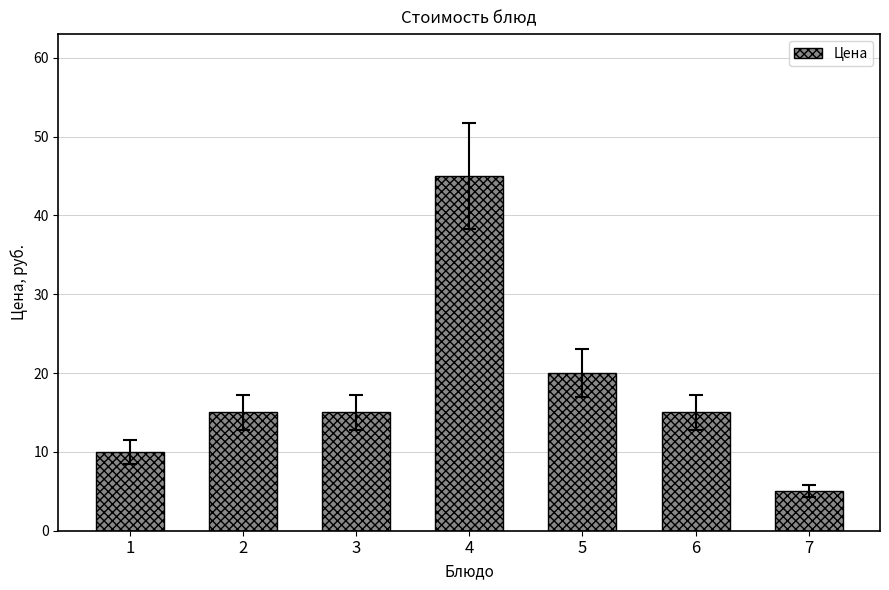

Count the number of categories in the chart.

7